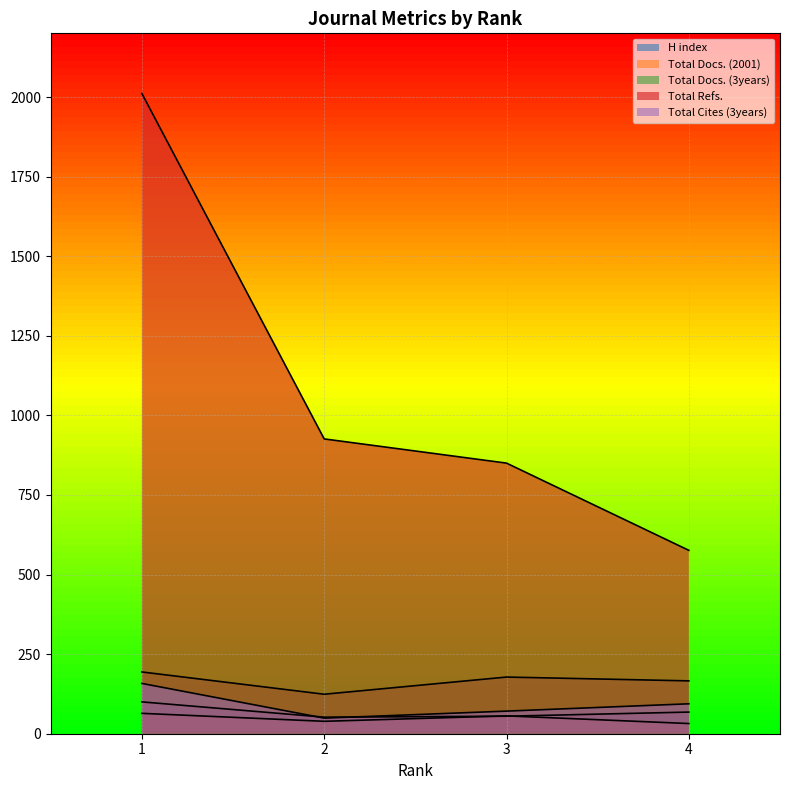

At which label does Total Cites (3years) first exceed 94?

1